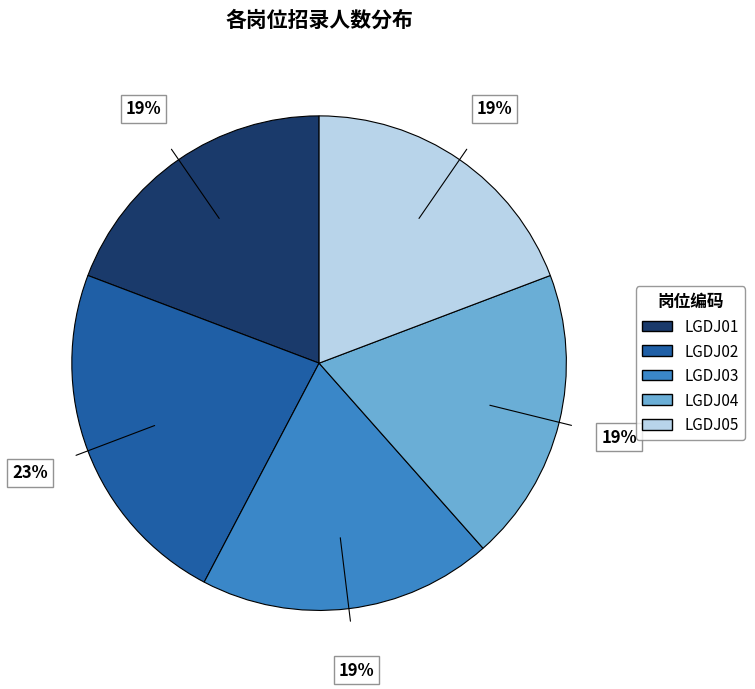

Does LGDJ05 represent more than half of the total?

No